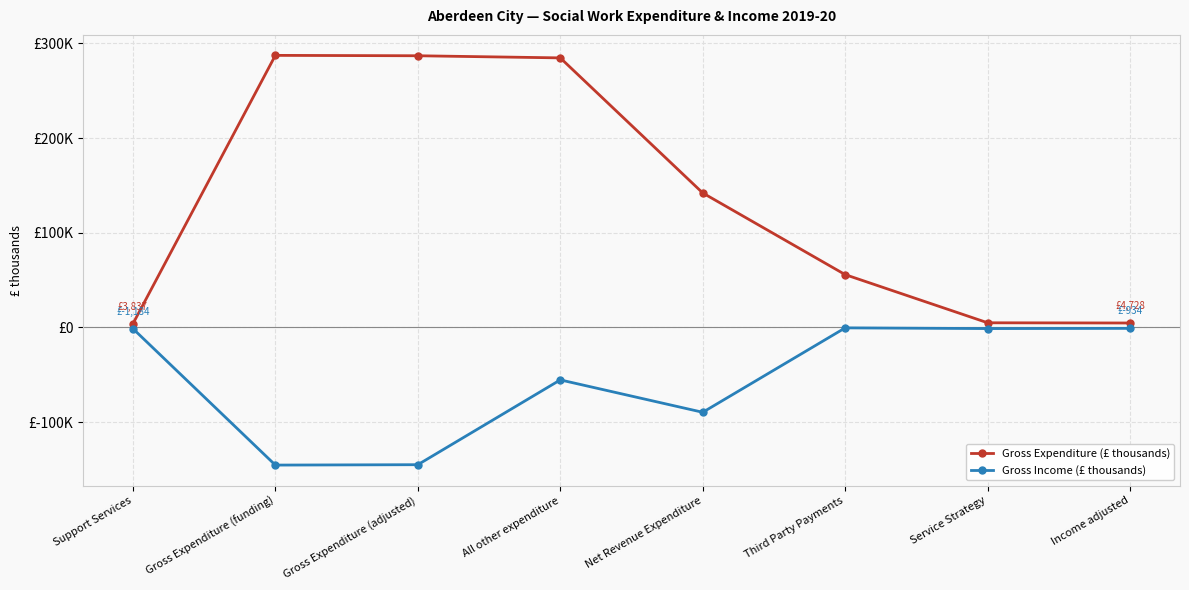

True or false: Gross Expenditure (£ thousands) and Gross Income (£ thousands) intersect in this chart.

False